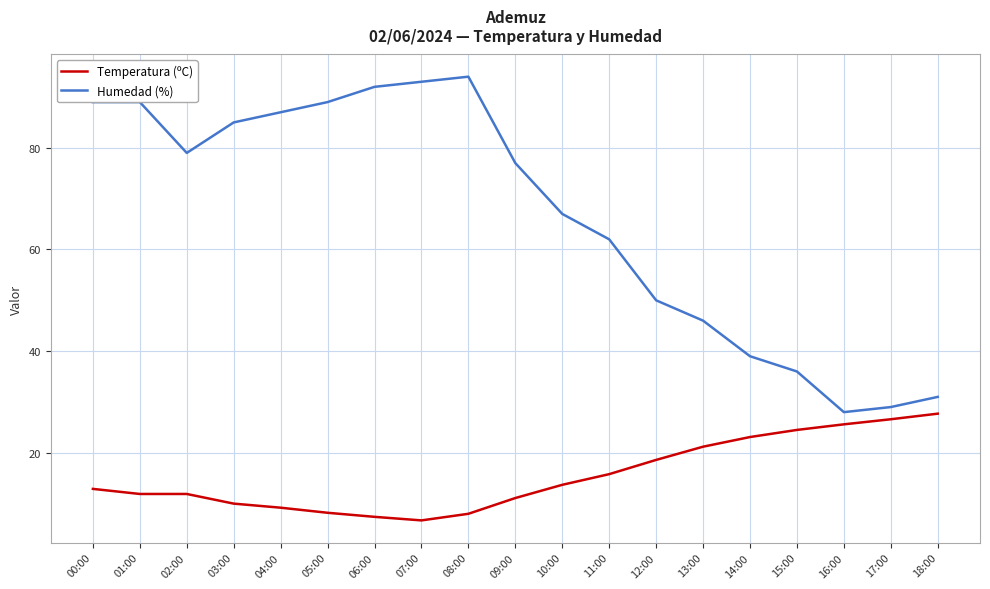

Rank the series by their maximum value, from highest to lowest.

Humedad (%), Temperatura (ºC)